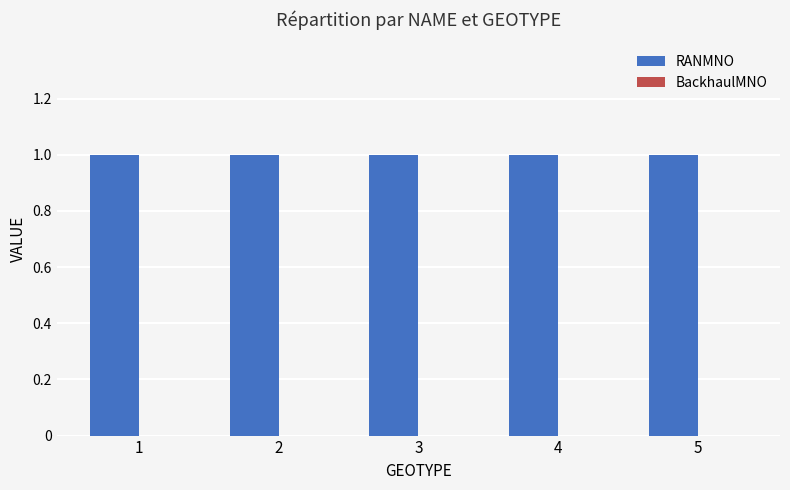

At which category is the sum across all series the highest?

1